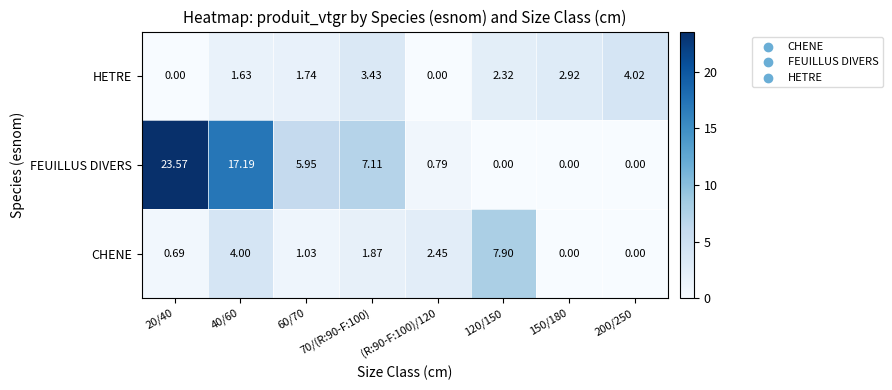

Which series has the widest spread of values?

FEUILLUS DIVERS